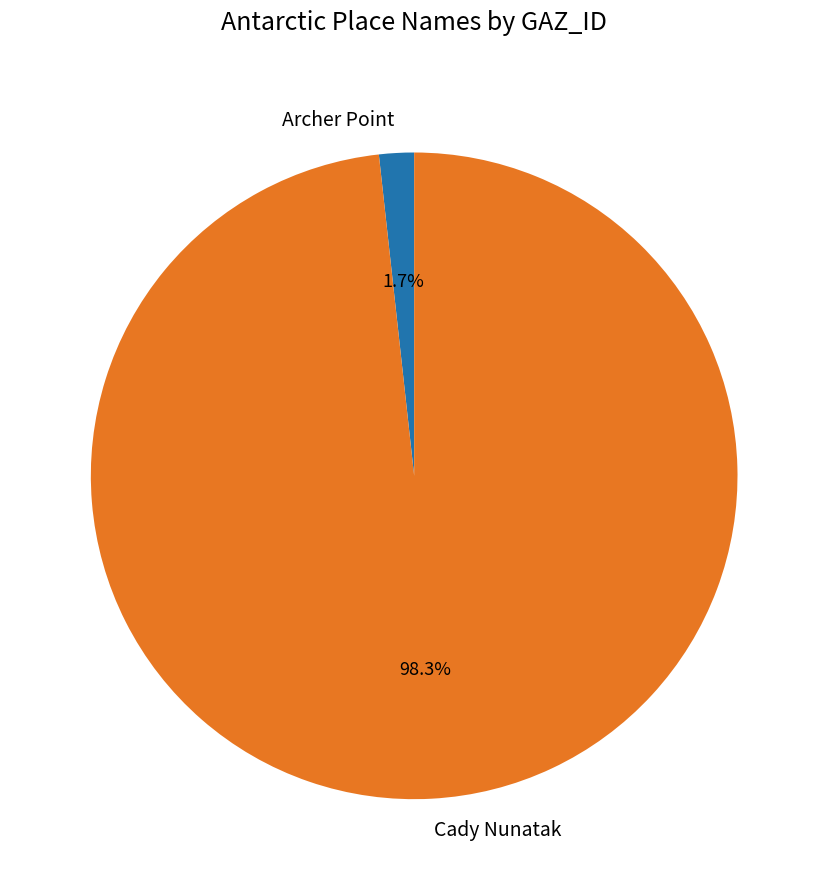

Which has a higher value, Archer Point or Cady Nunatak?

Cady Nunatak